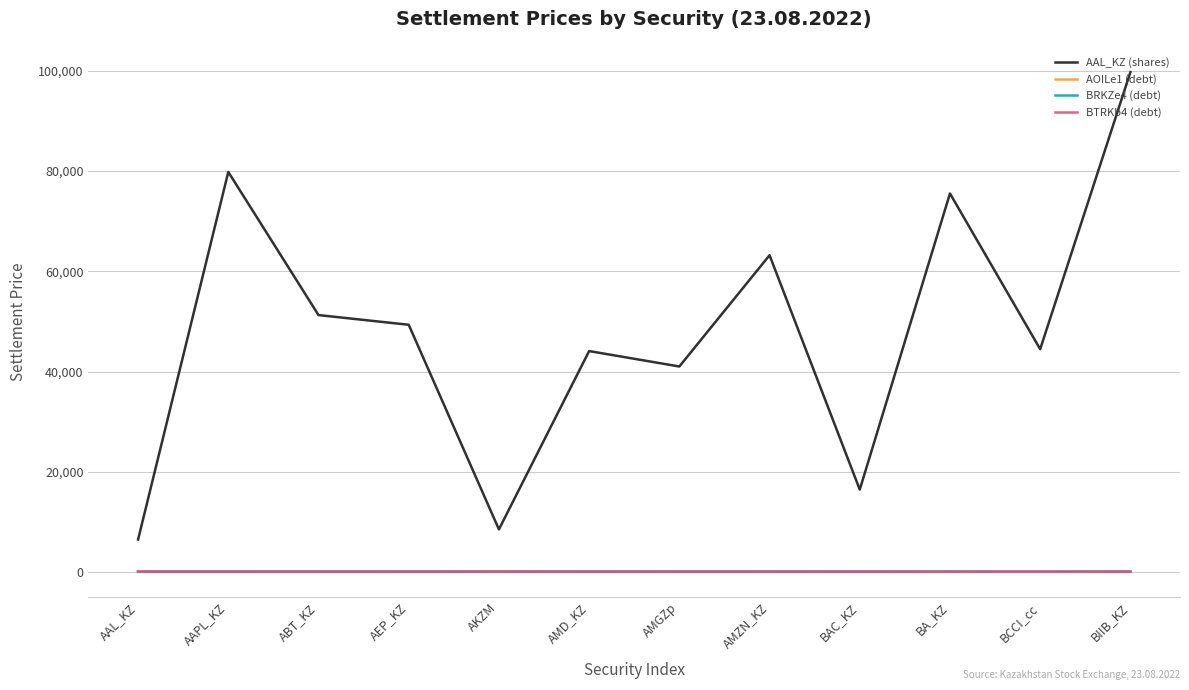

What is the average value of the AOILe1 (debt) series?

92.5